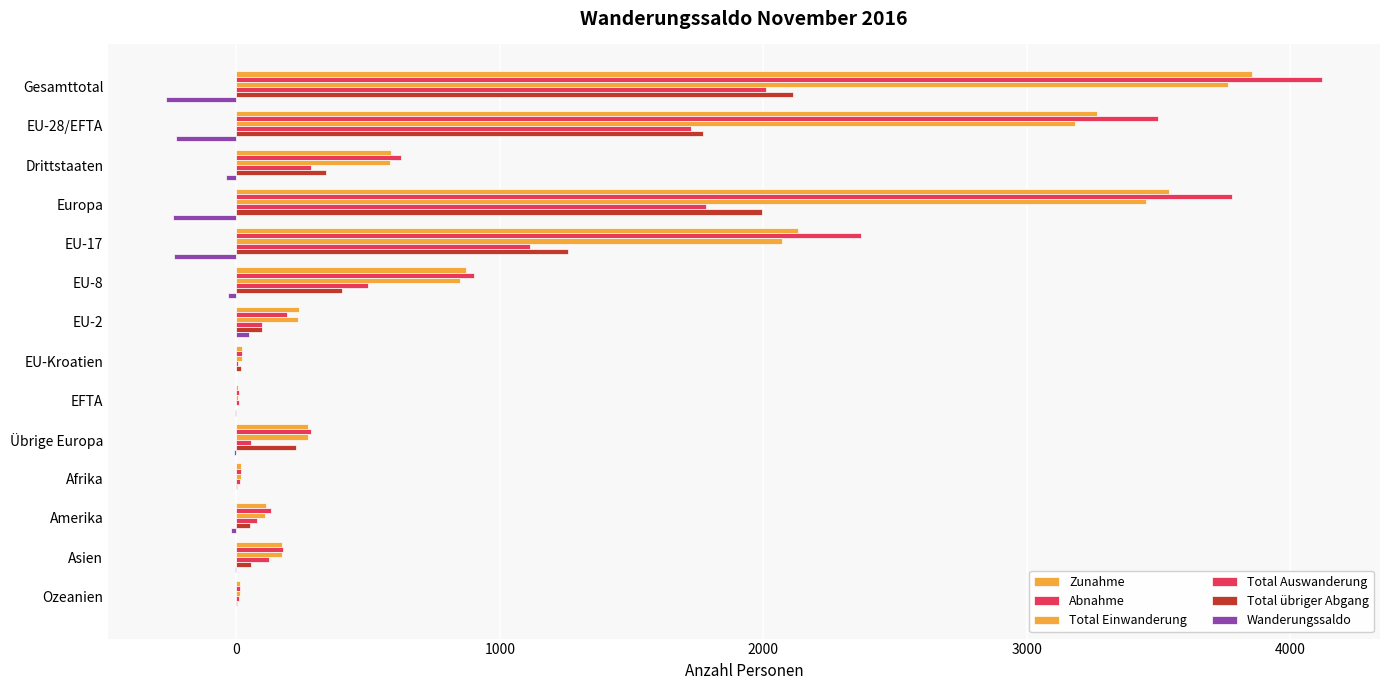

How many values in the Wanderungssaldo series exceed -10?

6